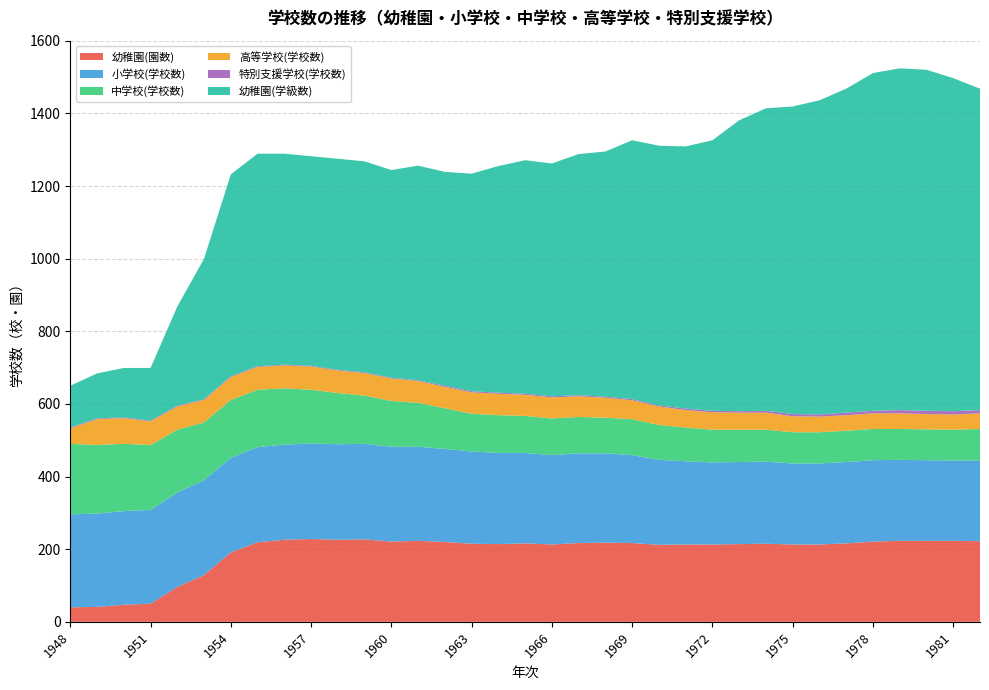

Reading left to right, extract all data points from this chart.

幼稚園(園数): 40	41	47	50	96	129	191	219	226	228	226	227	221	223	220	215	214	216	213	217	218	217	212	213	213	214	215	213	213	216	221	223	223	223	222
小学校(学校数): 256	257	258	258	260	261	261	262	262	263	263	263	261	259	256	254	251	249	246	247	246	242	234	229	226	226	226	223	223	224	224	223	222	221	222
中学校(学校数): 194	189	185	179	173	159	159	158	155	148	141	133	126	121	112	104	104	102	101	100	98	99	96	93	90	89	88	86	86	86	86	85	85	85	87
高等学校(学校数): 43	71	71	65	64	62	63	63	63	64	62	62	62	60	59	59	59	58	58	57	55	52	51	48	48	47	47	44	43	43	43	43	42	42	43
特別支援学校(学校数): 2	2	2	2	2	2	2	2	2	2	2	2	2	2	3	3	3	3	3	3	3	3	3	4	4	4	5	6	6	7	7	9	9	9	9
幼稚園(学級数): 115	124	136	145	273	387	556	585	581	577	581	581	572	591	589	599	624	643	641	664	675	713	715	722	745	801	833	847	865	892	930	941	939	917	885